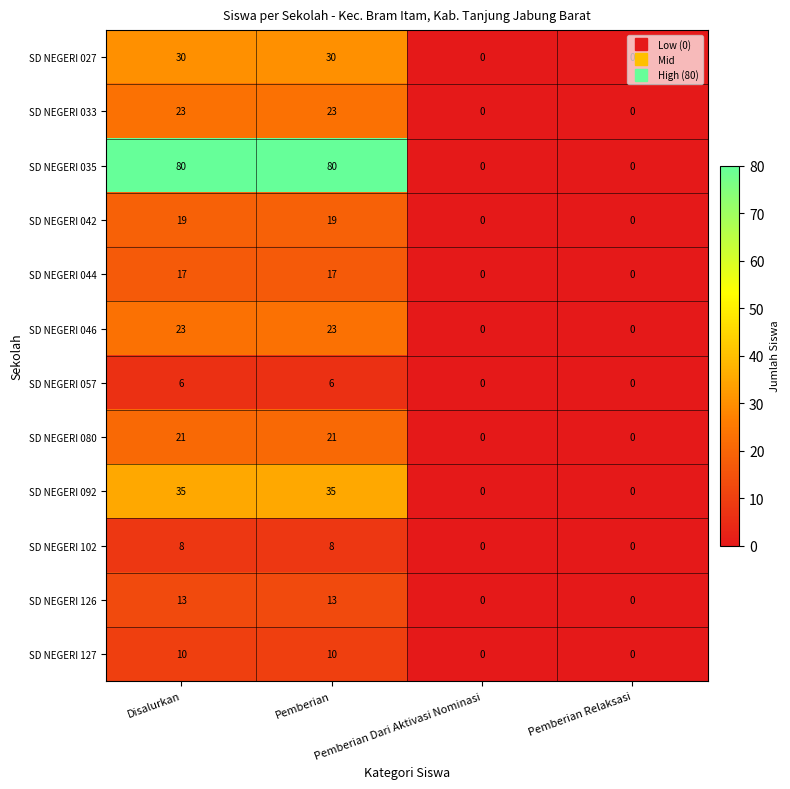

Which series changed the most between Pemberian and Pemberian Relaksasi?

SD NEGERI 035